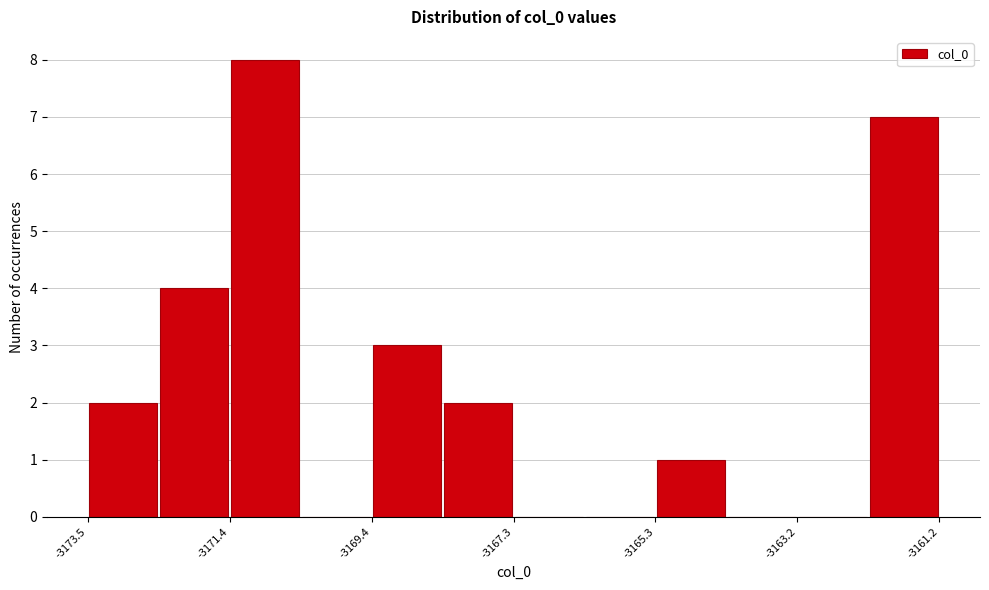

Read against the x-axis, roughly where is the centre of the tallest bar?

-3171.0